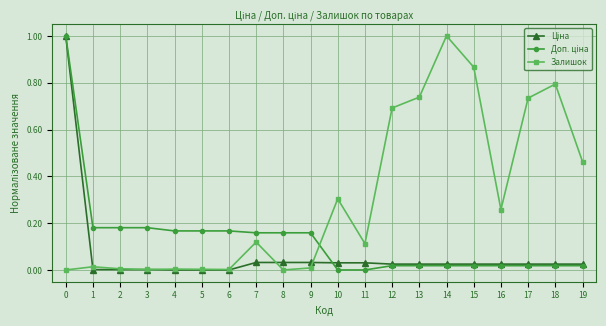

What is the greatest value displayed?

1.0